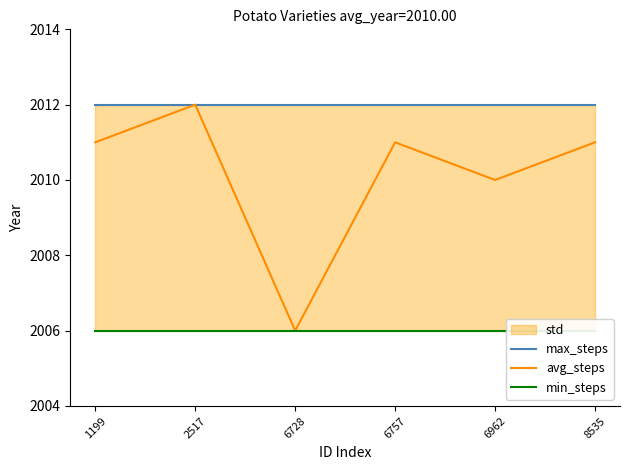

How many data points does each series have?

6